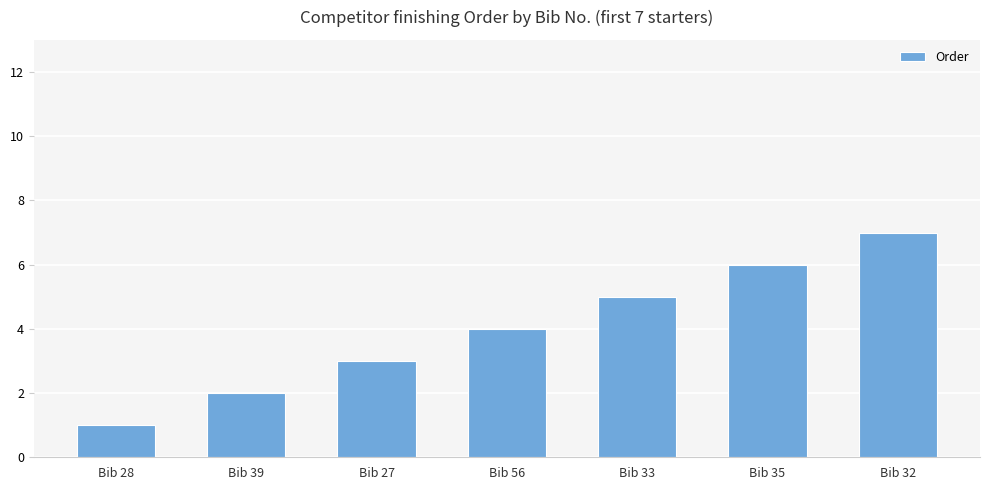

At which category does the chart reach its minimum across all series?

Bib 28